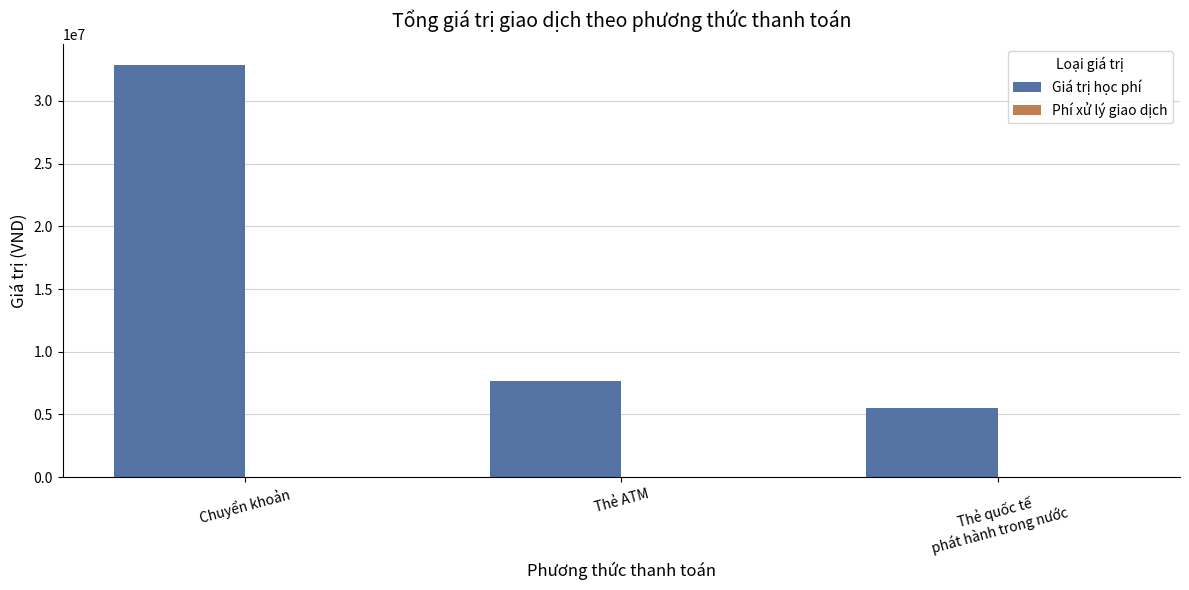

Which series has the largest total across all categories?

Giá trị học phí